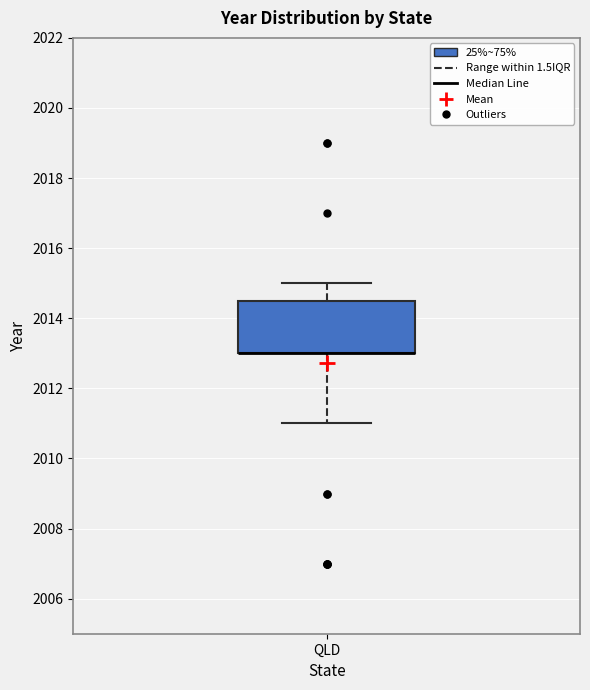

Read this box plot against the y-axis: the position of the median line, the range covered by the box, and the ends of both whiskers. The values are not printed on the chart, so give them approximately, as read against the axis.

median 2013.0 (drawn on the box's lower edge), box 2013.0 to 2014.6, whiskers 2011.0 to 2015.0